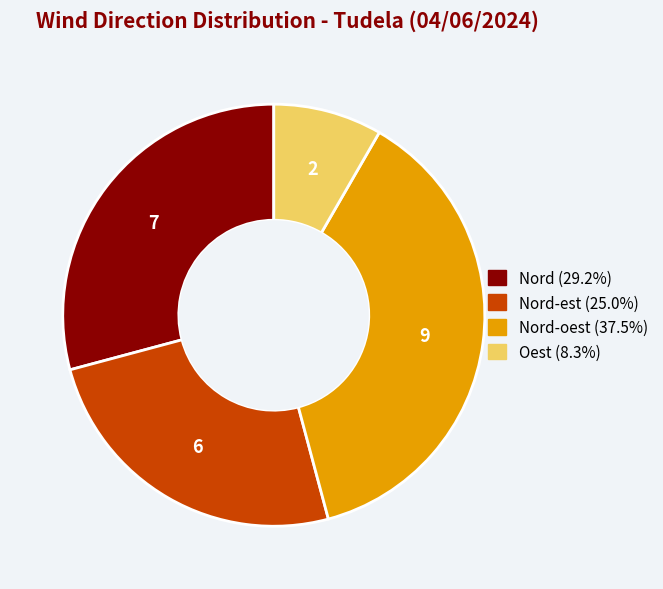

Is there any slice that represents more than half of the pie?

No